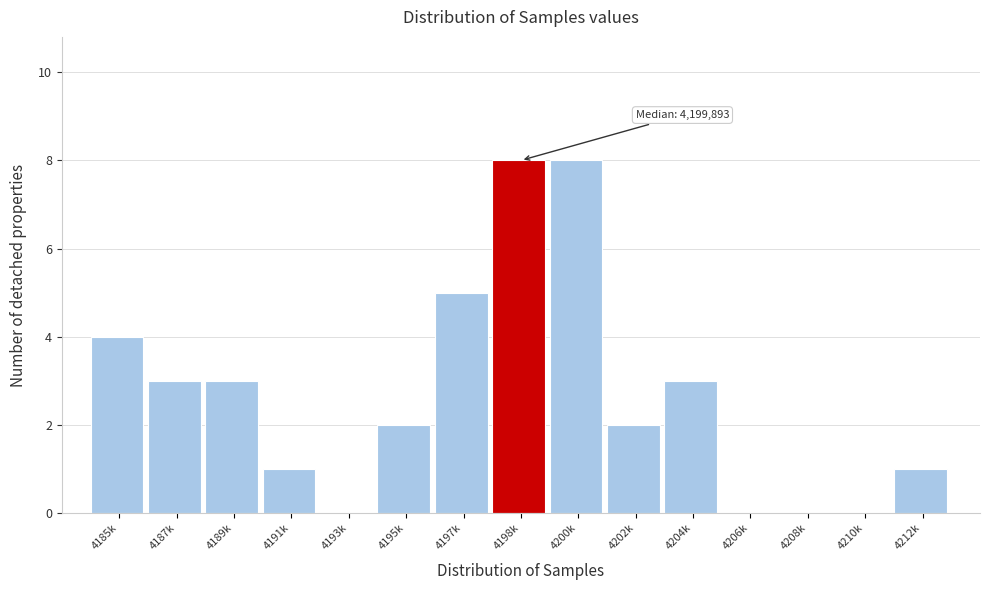

Reading left to right, transcribe all the data shown in this chart.

4185k=4	4187k=3	4189k=3	4191k=1	4193k=0	4195k=2	4197k=5	4198k=8	4200k=8	4202k=2	4204k=3	4206k=0	4208k=0	4210k=0	4212k=1